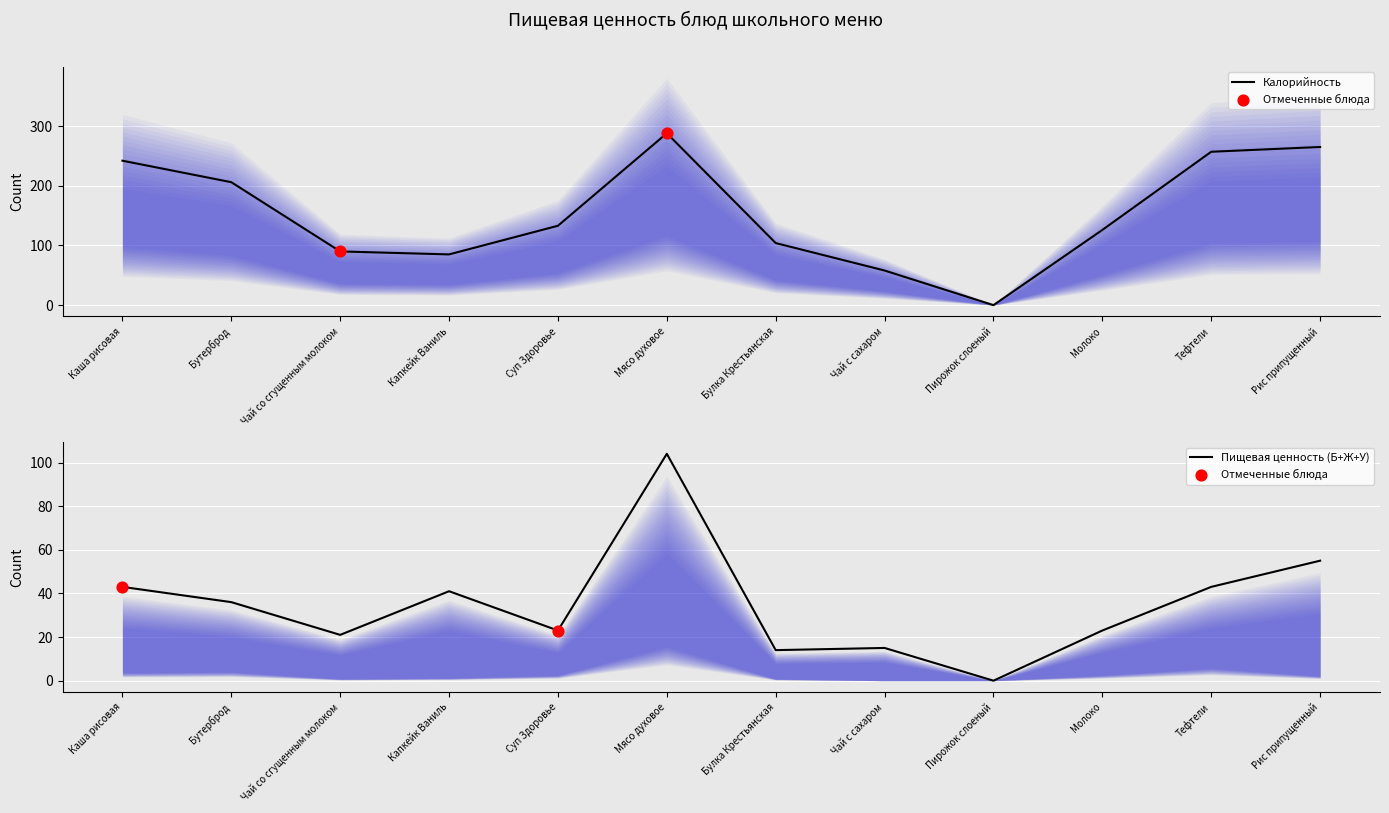

Which series contains the lowest Y value?

Калорийность